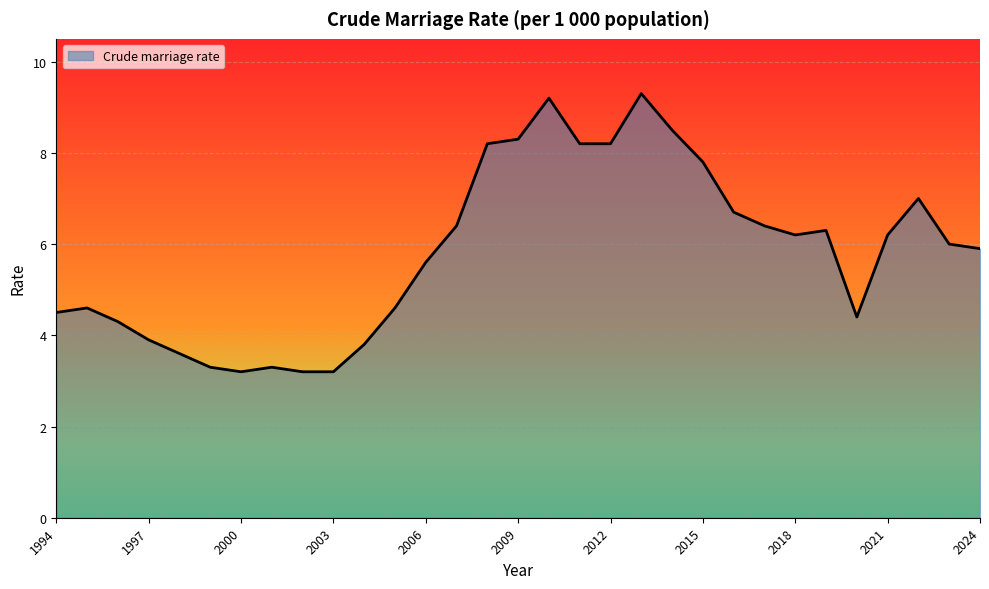

What is the greatest value displayed?

9.3